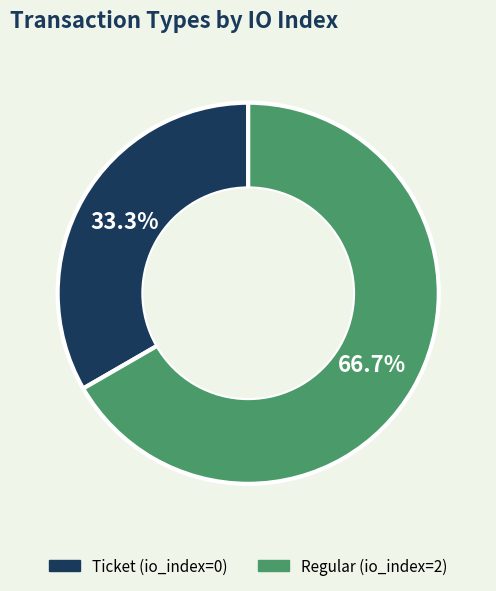

Count the number of slices in the pie.

2